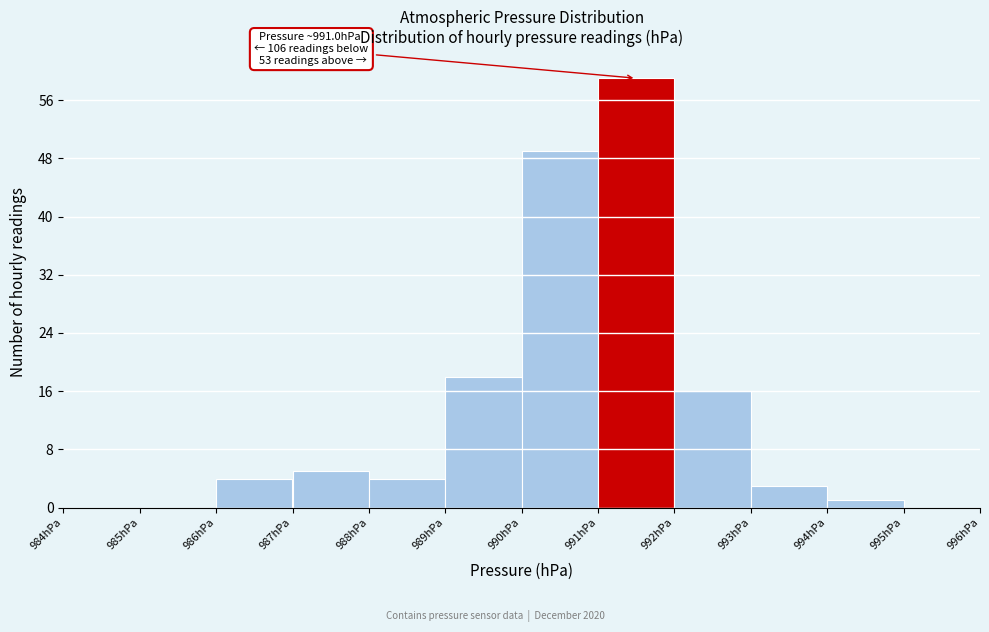

Over which range of the x-axis is the bar tallest?

991 to 992